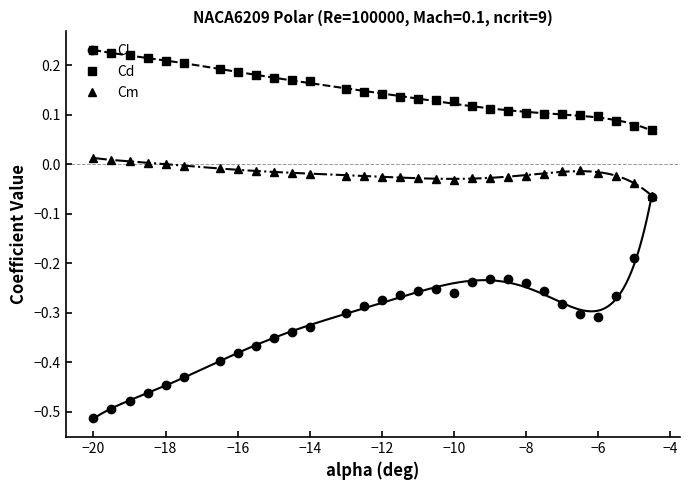

True or false: Cl has a value of -0.5 at −14.

False